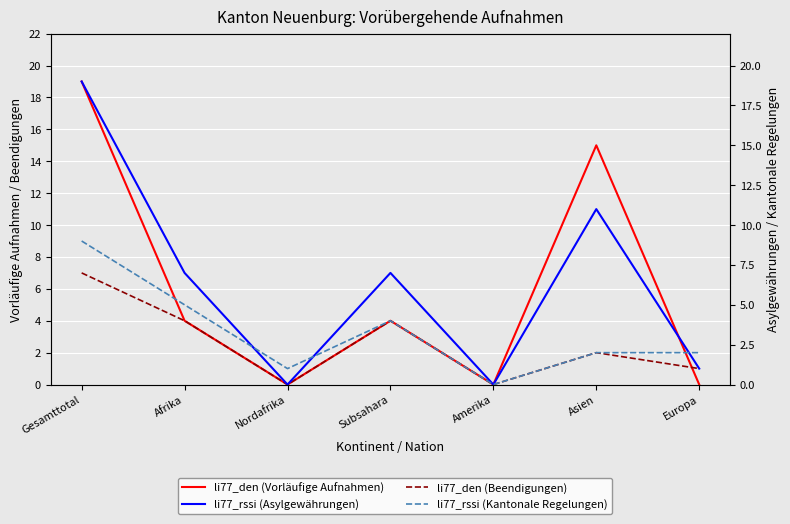

What is the value of the li77_den (Vorläufige Aufnahmen) point at the 1st from the left?

19